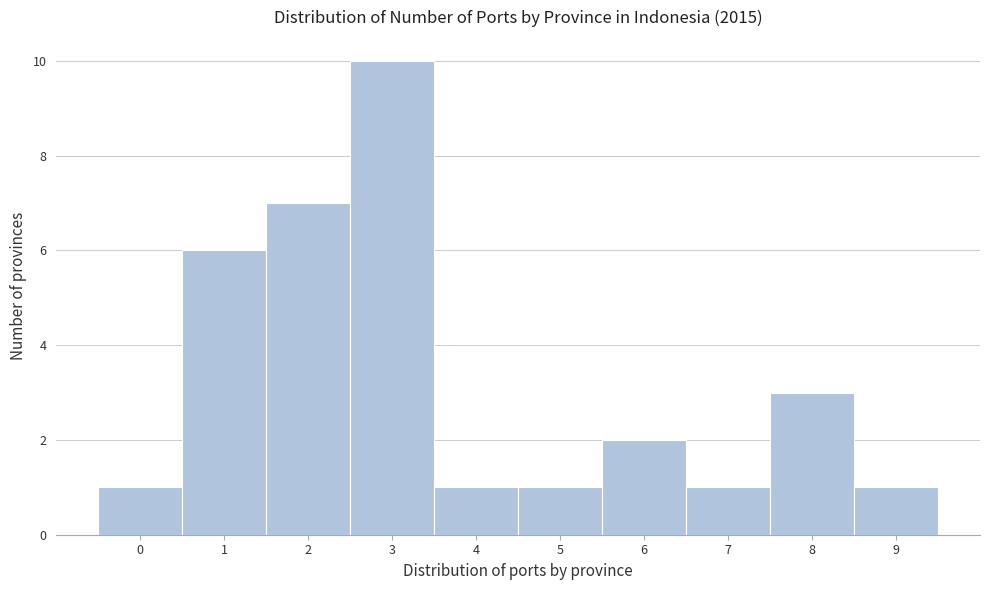

Reading left to right, transcribe this chart: for each bar, give the range it covers on the x-axis and its height. The values are not printed on the chart, so give them approximately, as read against the axis.

-0.5 to 0.5: 1
0.5 to 1.5: 6
1.5 to 2.5: 7
2.5 to 3.5: 10
3.5 to 4.5: 1
4.5 to 5.5: 1
5.5 to 6.5: 2
6.5 to 7.5: 1
7.5 to 8.5: 3
8.5 to 9.5: 1